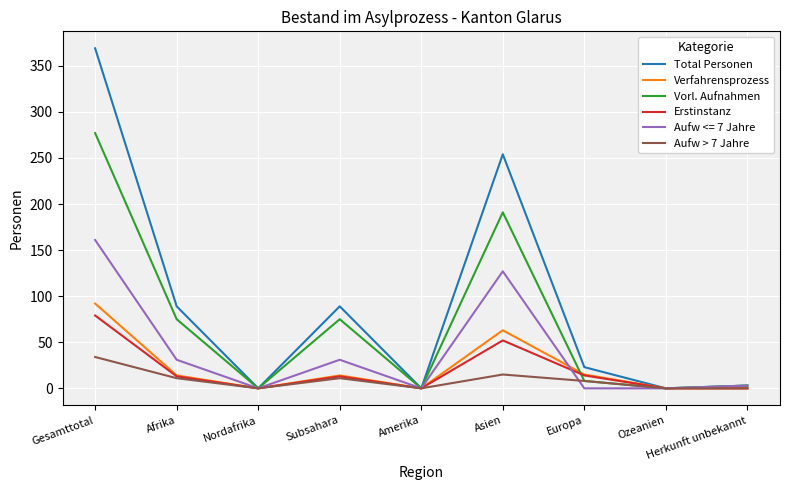

What is the approximate value of Total Personen at Afrika?

89